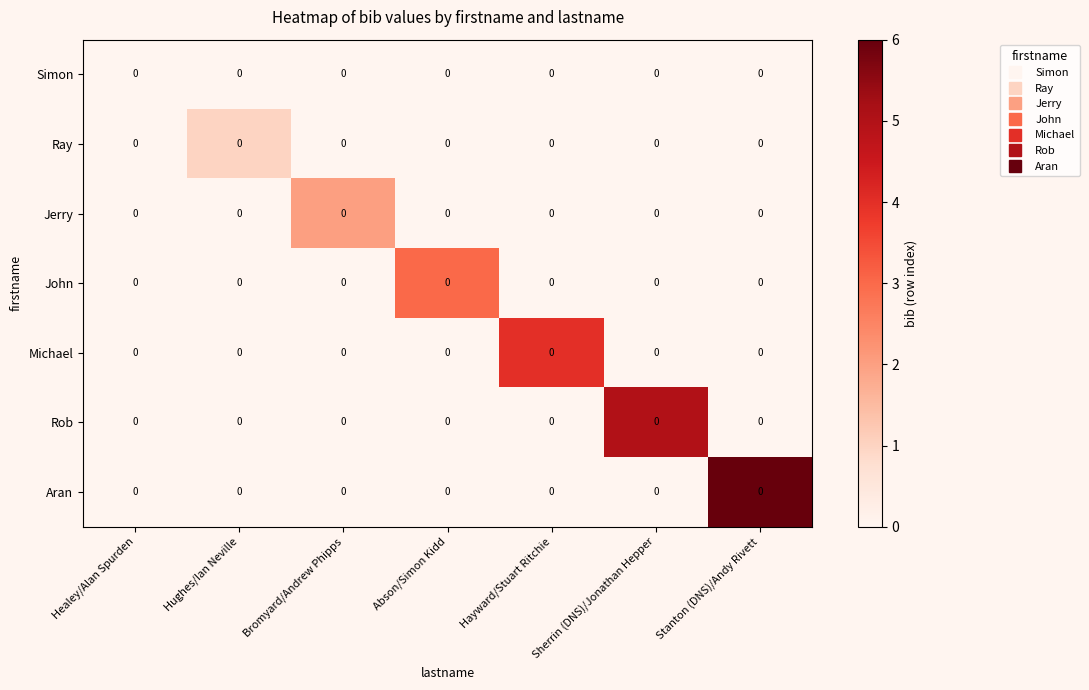

The value of Ray at Sherrin (DNS)/Jonathan Hepper is 1. True or false?

False